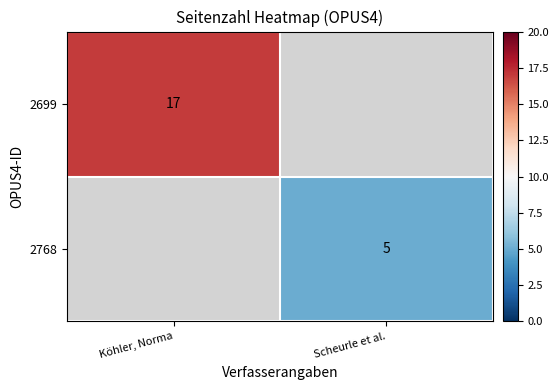

The 2768 series shows 8 at Scheurle et al.. True or false?

False